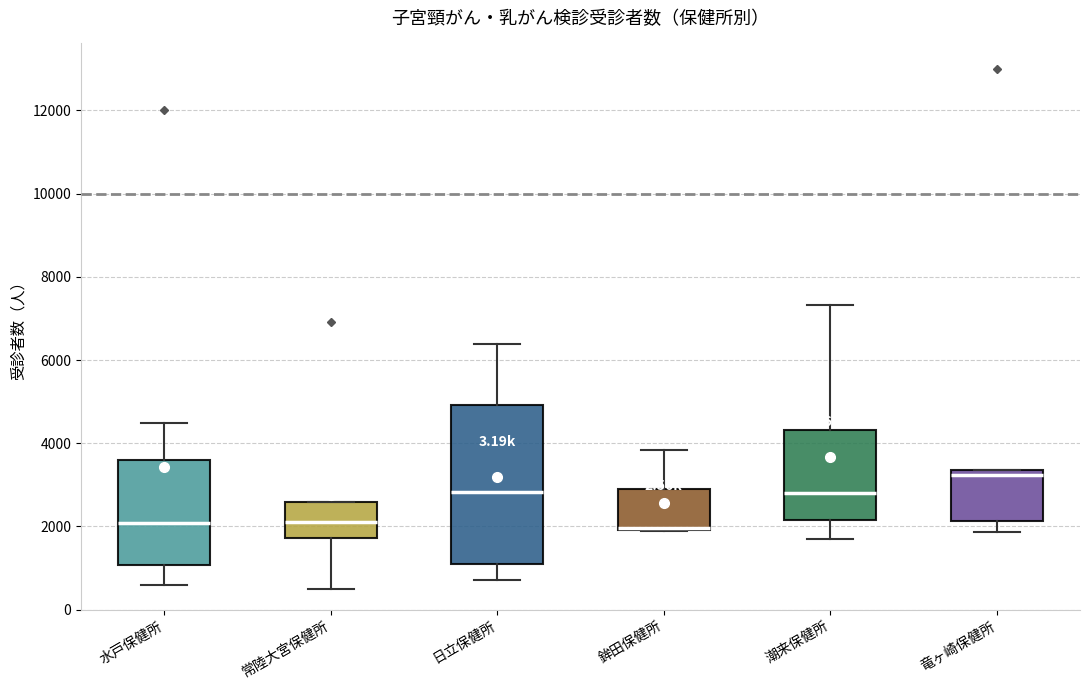

Reading left to right, read every box against the y-axis: the position of its median line, the range the box covers, and the ends of its whiskers. The values are not printed on the chart, so give them approximately, as read against the axis.

水戸保健所: median 2000, box 1000 to 3600, whiskers 600 to 4400
常陸大宮保健所: median 2000, box 1800 to 2600, whiskers 400 to 2600
日立保健所: median 2800, box 1200 to 5000, whiskers 800 to 6400
鉾田保健所: median 2000 (drawn on the box's lower edge), box 2000 to 3000, whiskers 1800 to 3800
潮来保健所: median 2800, box 2200 to 4400, whiskers 1800 to 7400
竜ヶ崎保健所: median 3200, box 2200 to 3400, whiskers 1800 to 3400